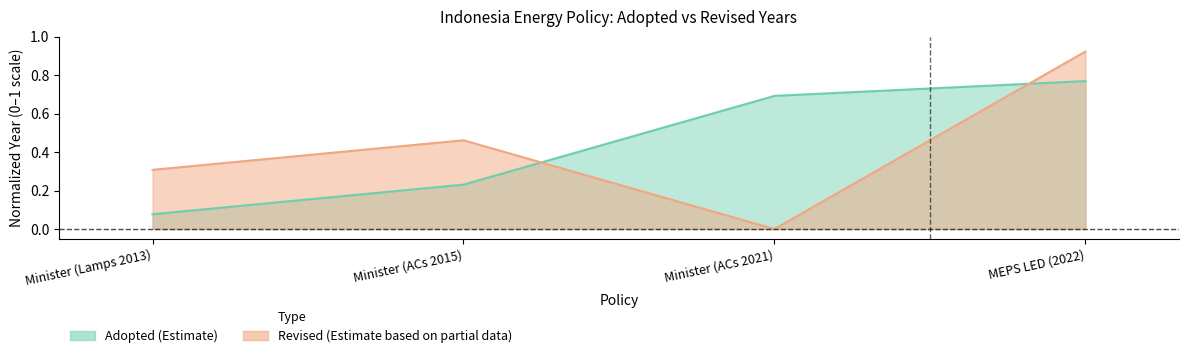

True or false: there are more than 0 points higher than both neighbors.

False